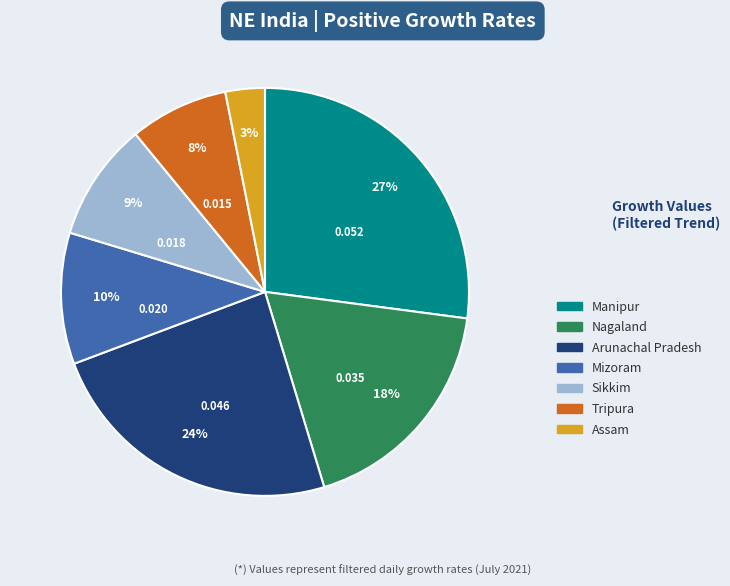

Rank the categories by value from highest to lowest.

Manipur, Arunachal Pradesh, Nagaland, Mizoram, Sikkim, Tripura, Assam